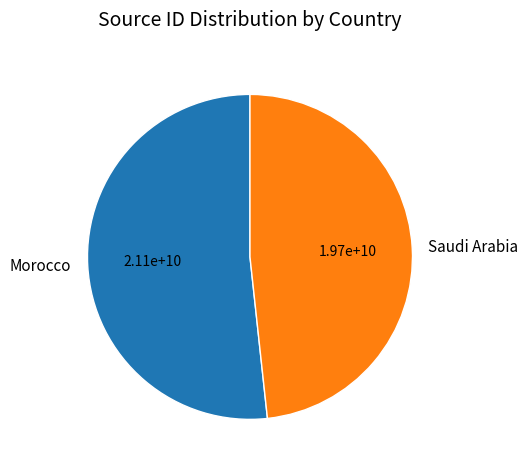

Which slice is the smallest?

Saudi Arabia